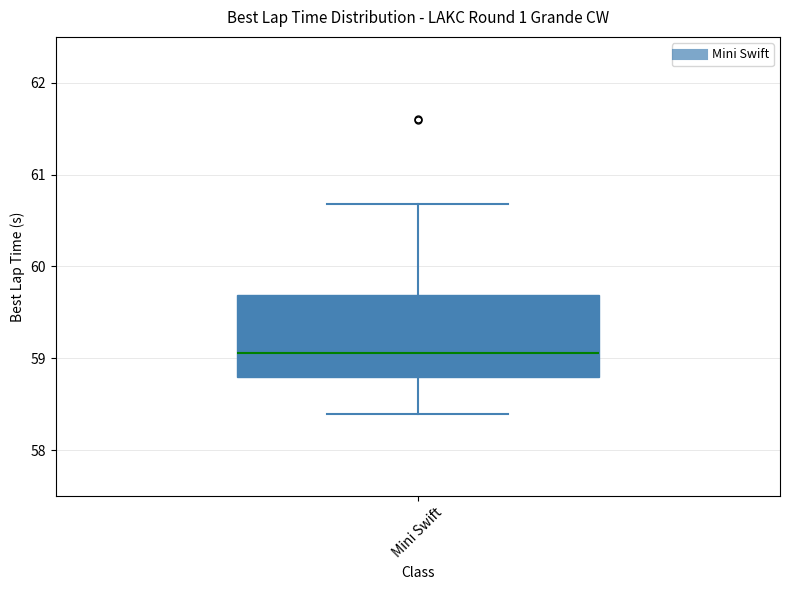

Transcribe this box plot: give where the median line is, the range the box spans, and where the two whiskers end, as read against the y-axis. The values are not printed on the chart, so give them approximately, as read against the axis.

median 59.1, box 58.8 to 59.7, whiskers 58.4 to 60.7